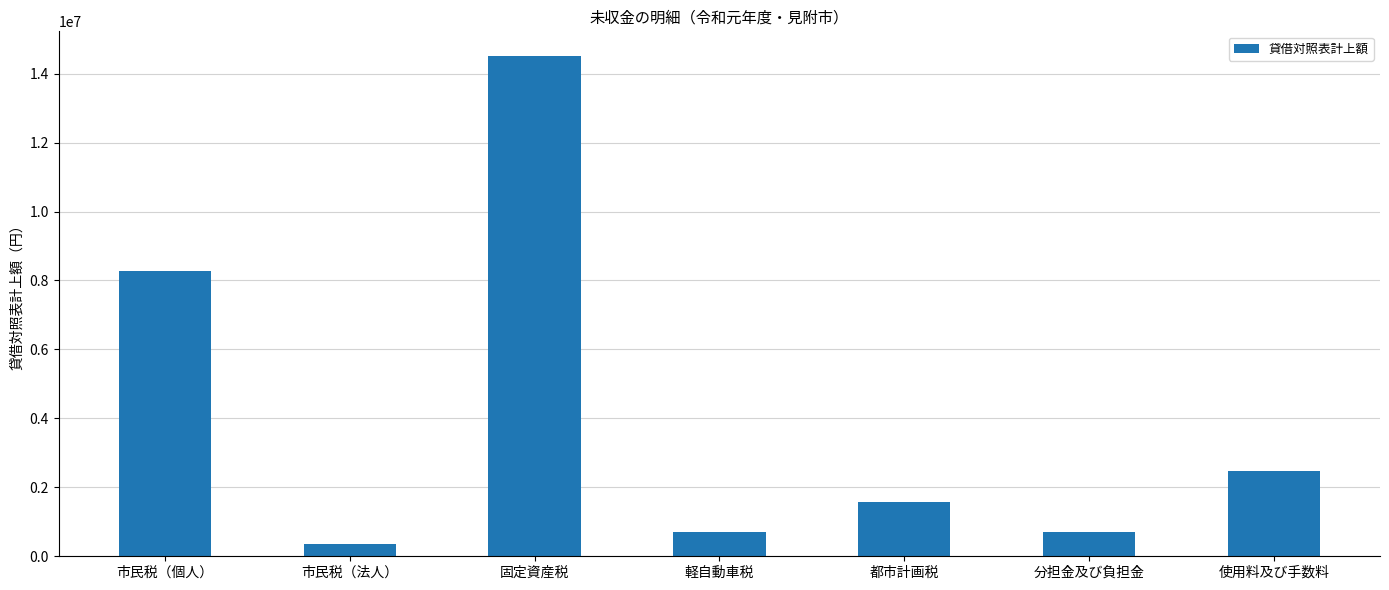

What is the value of the 6th bar from the left?

691320